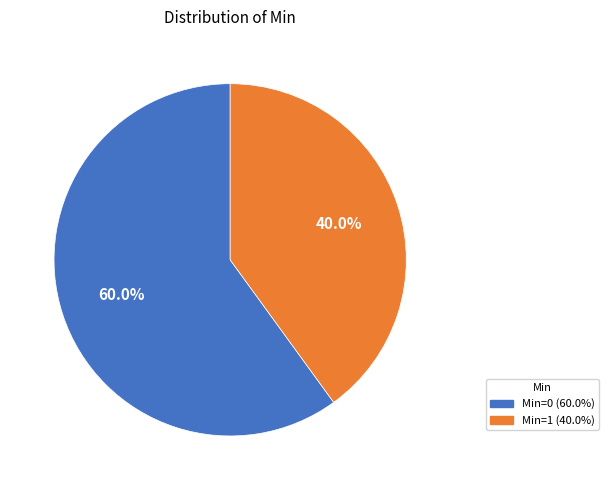

Does any single category account for the majority?

Yes